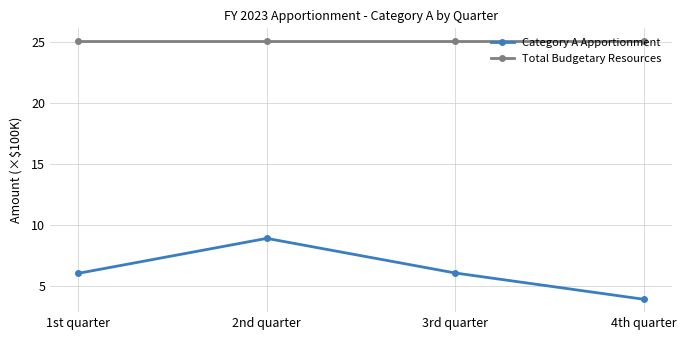

What is the sum of all Category A Apportionment values?

25.0